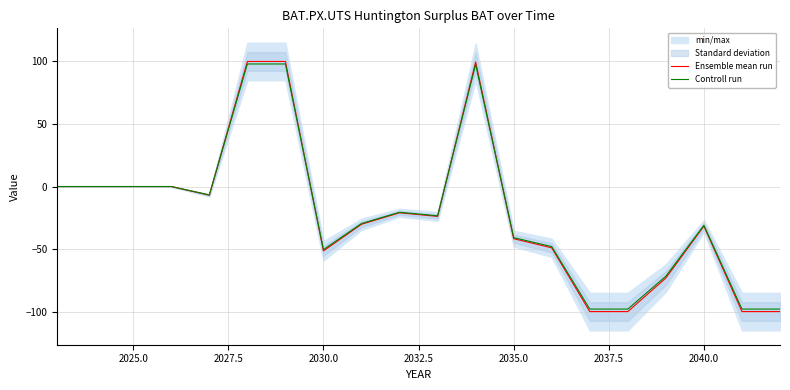

What is the minimum value for Controll run?

-98.0